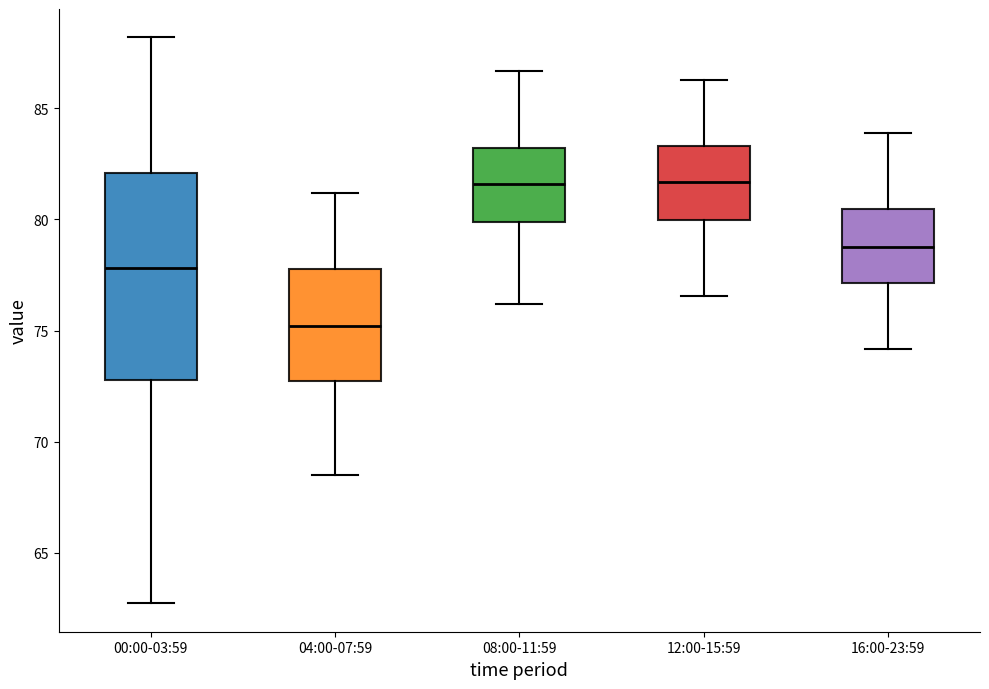

Reading left to right, read every box against the y-axis: the position of its median line, the range the box covers, and the ends of its whiskers. The values are not printed on the chart, so give them approximately, as read against the axis.

00:00-03:59: median 78.0, box 73.0 to 82.0, whiskers 62.5 to 88.0
04:00-07:59: median 75.0, box 73.0 to 78.0, whiskers 68.5 to 81.0
08:00-11:59: median 81.5, box 80.0 to 83.0, whiskers 76.0 to 86.5
12:00-15:59: median 81.5, box 80.0 to 83.5, whiskers 76.5 to 86.5
16:00-23:59: median 79.0, box 77.0 to 80.5, whiskers 74.0 to 84.0